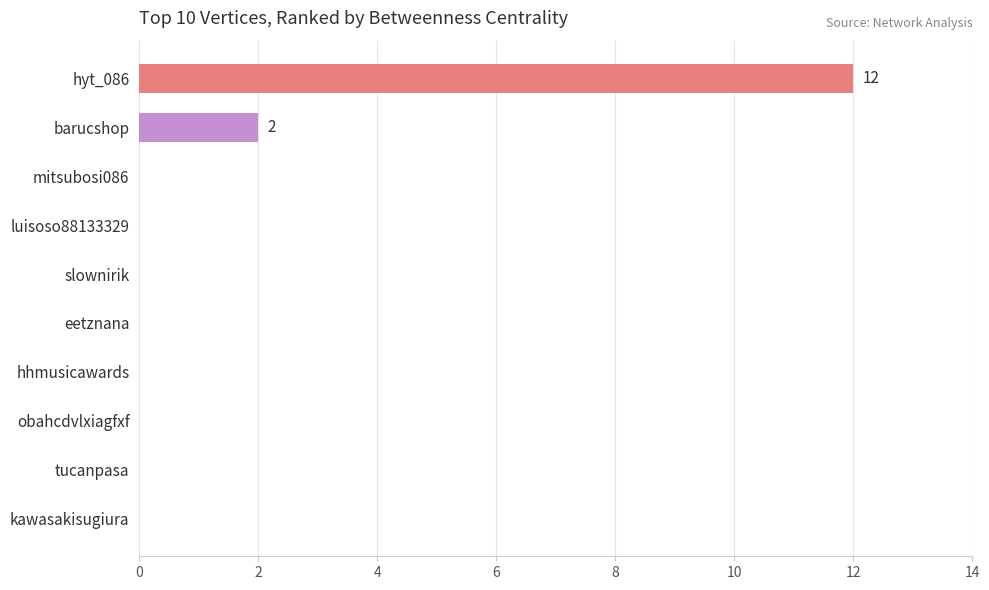

What is the change in value from hyt_086 to tucanpasa?

-12